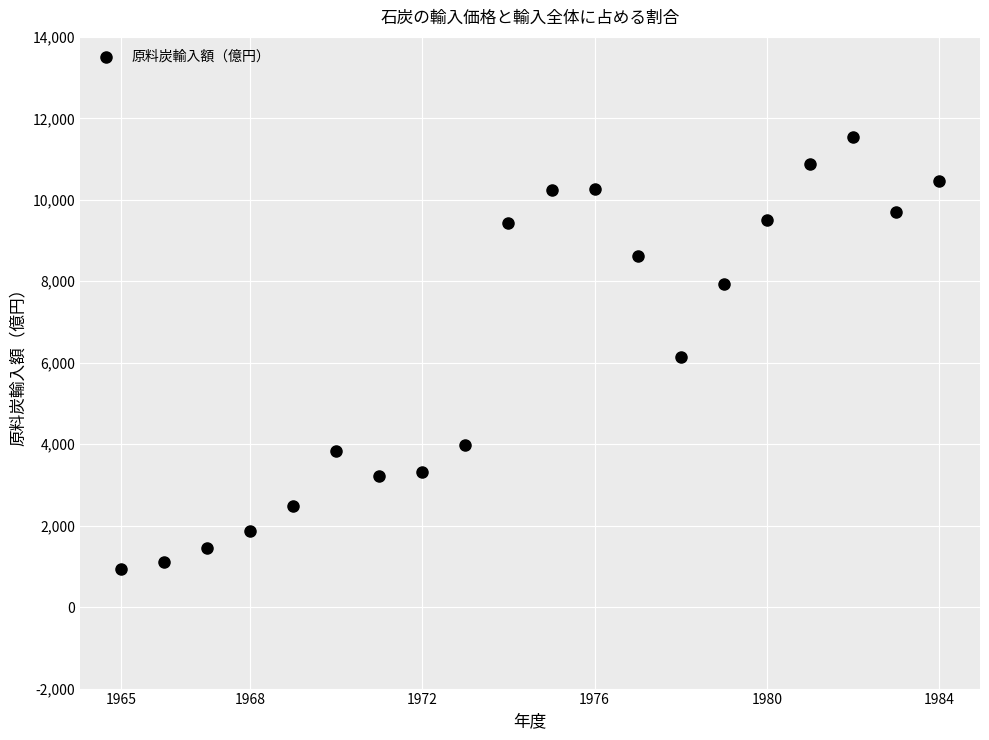

What is the range of Y values (max minus min)?

10621.2